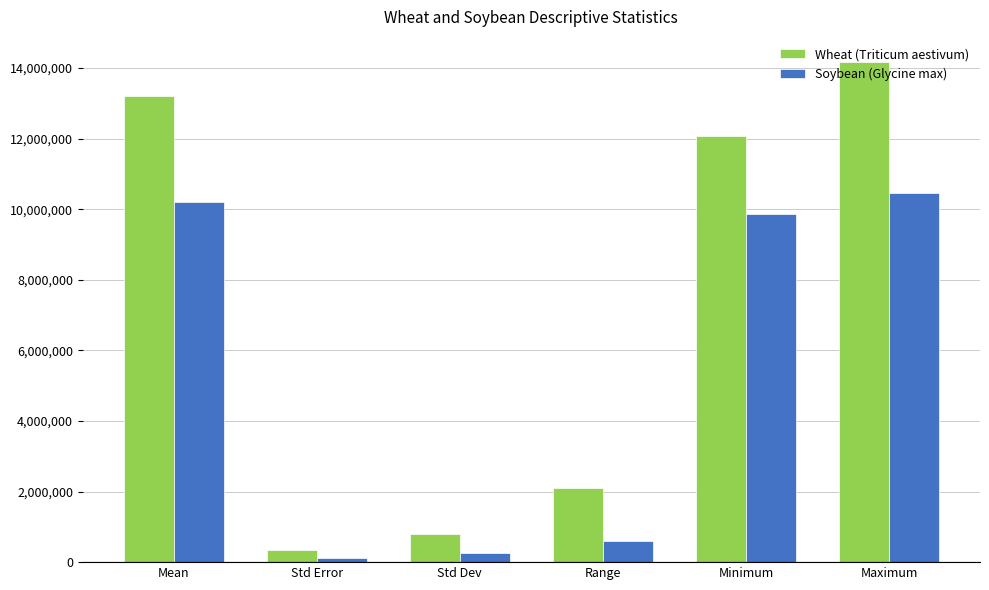

What is the average value of the Soybean (Glycine max) series?

5248400.3